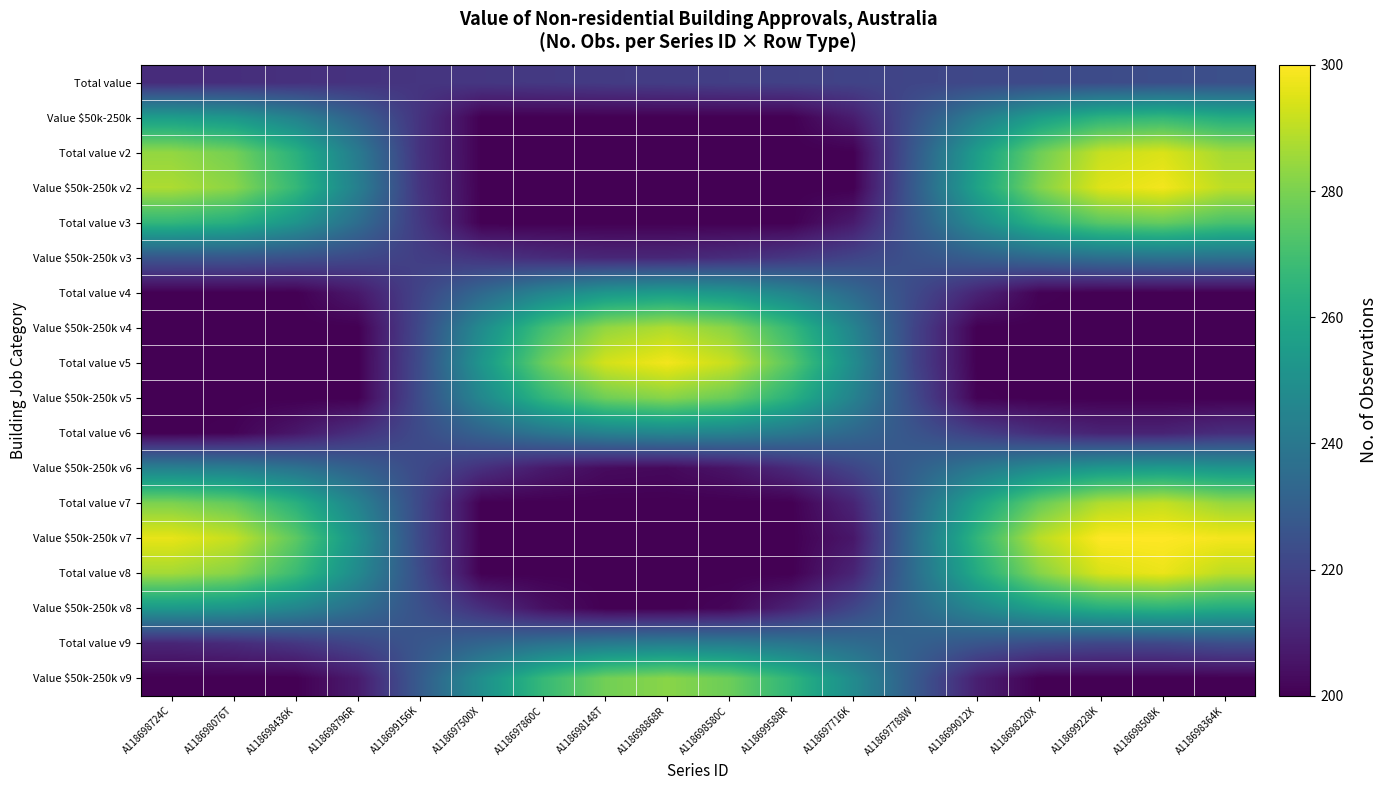

Reading left to right, list all the values displayed in this chart.

Total value: A118698724C=212.5	A118698076T=213.2	A118698436K=213.9	A118698796R=214.6	A118699156K=215.3	A118697500X=216.0	A118697860C=216.7	A118698148T=217.4	A118698868R=218.1	A118698580C=218.8	A118699588R=219.4	A118697716K=220.1	A118697788W=220.8	A118699012X=221.5	A118698220X=222.2	A118699228K=222.9	A118698508K=223.6	A118698364K=224.3
Value $50k-250k: A118698724C=255.5	A118698076T=252.9	A118698436K=244.1	A118698796R=230.6	A118699156K=214.7	A118697500X=200.0	A118697860C=200.0	A118698148T=200.0	A118698868R=200.0	A118698580C=200.0	A118699588R=200.0	A118697716K=207.8	A118697788W=225.2	A118699012X=242.1	A118698220X=255.8	A118699228K=264.3	A118698508K=266.4	A118698364K=261.8
Total value v2: A118698724C=283.8	A118698076T=279.0	A118698436K=264.0	A118698796R=241.3	A118699156K=214.6	A118697500X=200.0	A118697860C=200.0	A118698148T=200.0	A118698868R=200.0	A118698580C=200.0	A118699588R=200.0	A118697716K=200.0	A118697788W=228.3	A118699012X=255.7	A118698220X=277.8	A118699228K=291.4	A118698508K=294.4	A118698364K=286.5
Value $50k-250k v2: A118698724C=287.6	A118698076T=282.6	A118698436K=266.9	A118698796R=243.1	A118699156K=215.2	A118697500X=200.0	A118697860C=200.0	A118698148T=200.0	A118698868R=200.0	A118698580C=200.0	A118699588R=200.0	A118697716K=200.0	A118697788W=229.3	A118699012X=257.8	A118698220X=281.0	A118699228K=295.1	A118698508K=298.2	A118698364K=289.9
Total value v3: A118698724C=265.9	A118698076T=262.6	A118698436K=252.0	A118698796R=235.7	A118699156K=216.6	A118697500X=200.0	A118697860C=200.0	A118698148T=200.0	A118698868R=200.0	A118698580C=200.0	A118699588R=200.0	A118697716K=207.3	A118697788W=228.0	A118699012X=248.0	A118698220X=264.3	A118699228K=274.3	A118698508K=276.7	A118698364K=271.1
Value $50k-250k v3: A118698724C=226.6	A118698076T=226.4	A118698436K=224.7	A118698796R=221.9	A118699156K=218.4	A118697500X=215.0	A118697860C=212.3	A118698148T=210.9	A118698868R=211.0	A118698580C=212.7	A118699588R=216.0	A118697716K=220.4	A118697788W=225.2	A118699012X=230.0	A118698220X=233.9	A118699228K=236.6	A118698508K=237.6	A118698364K=237.0
Total value v4: A118698724C=200.0	A118698076T=200.0	A118698436K=200.0	A118698796R=206.7	A118699156K=220.4	A118697500X=234.0	A118697860C=245.3	A118698148T=252.8	A118698868R=255.4	A118698580C=252.7	A118699588R=245.3	A118697716K=234.5	A118697788W=222.1	A118699012X=210.1	A118698220X=200.6	A118699228K=200.0	A118698508K=200.0	A118698364K=200.0
Value $50k-250k v4: A118698724C=200.0	A118698076T=200.0	A118698436K=200.0	A118698796R=200.0	A118699156K=222.0	A118697500X=248.0	A118697860C=269.7	A118698148T=283.8	A118698868R=288.2	A118698580C=282.2	A118699588R=267.0	A118697716K=245.1	A118697788W=220.0	A118699012X=200.0	A118698220X=200.0	A118699228K=200.0	A118698508K=200.0	A118698364K=200.0
Total value v5: A118698724C=200.0	A118698076T=200.0	A118698436K=200.0	A118698796R=200.0	A118699156K=223.0	A118697500X=252.6	A118697860C=277.3	A118698148T=293.3	A118698868R=298.2	A118698580C=291.3	A118699588R=273.8	A118697716K=248.7	A118697788W=219.9	A118699012X=200.0	A118698220X=200.0	A118699228K=200.0	A118698508K=200.0	A118698364K=200.0
Value $50k-250k v5: A118698724C=200.0	A118698076T=200.0	A118698436K=200.0	A118698796R=200.0	A118699156K=223.2	A118697500X=246.3	A118697860C=265.7	A118698148T=278.2	A118698868R=282.2	A118698580C=277.0	A118699588R=263.6	A118697716K=244.2	A118697788W=222.0	A118699012X=200.6	A118698220X=200.0	A118699228K=200.0	A118698508K=200.0	A118698364K=200.0
Total value v6: A118698724C=200.0	A118698076T=200.8	A118698436K=206.2	A118698796R=213.9	A118699156K=222.8	A118697500X=231.6	A118697860C=239.1	A118698148T=244.1	A118698868R=245.9	A118698580C=244.5	A118699588R=240.1	A118697716K=233.5	A118697788W=225.9	A118699012X=218.7	A118698220X=212.9	A118699228K=209.7	A118698508K=209.7	A118698364K=213.0
Value $50k-250k v6: A118698724C=243.5	A118698076T=242.4	A118698436K=237.8	A118698796R=230.7	A118699156K=222.2	A118697500X=213.9	A118697860C=207.1	A118698148T=203.0	A118698868R=202.4	A118698580C=205.4	A118699588R=211.8	A118697716K=220.6	A118697788W=230.5	A118699012X=240.1	A118698220X=248.0	A118699228K=253.0	A118698508K=254.5	A118698364K=252.3
Total value v7: A118698724C=280.4	A118698076T=276.4	A118698436K=263.7	A118698796R=244.5	A118699156K=221.9	A118697500X=200.0	A118697860C=200.0	A118698148T=200.0	A118698868R=200.0	A118698580C=200.0	A118699588R=200.0	A118697716K=210.2	A118697788W=234.4	A118699012X=257.7	A118698220X=276.7	A118699228K=288.4	A118698508K=291.1	A118698364K=284.4
Value $50k-250k v7: A118698724C=296.4	A118698076T=291.2	A118698436K=275.1	A118698796R=250.7	A118699156K=222.1	A118697500X=200.0	A118697860C=200.0	A118698148T=200.0	A118698868R=200.0	A118698580C=200.0	A118699588R=200.0	A118697716K=206.2	A118697788W=236.4	A118699012X=265.6	A118698220X=289.3	A118699228K=300.0	A118698508K=300.0	A118698364K=298.4
Total value v8: A118698724C=286.3	A118698076T=282.0	A118698436K=268.3	A118698796R=247.5	A118699156K=223.1	A118697500X=200.0	A118697860C=200.0	A118698148T=200.0	A118698868R=200.0	A118698580C=200.0	A118699588R=200.0	A118697716K=210.2	A118697788W=236.2	A118699012X=261.3	A118698220X=281.7	A118699228K=294.2	A118698508K=297.0	A118698364K=289.8
Value $50k-250k v8: A118698724C=253.8	A118698076T=252.1	A118698436K=245.8	A118698796R=236.2	A118699156K=224.8	A118697500X=213.5	A118697860C=204.3	A118698148T=200.0	A118698868R=200.0	A118698580C=201.4	A118699588R=209.7	A118697716K=221.1	A118697788W=234.0	A118699012X=246.4	A118698220X=256.6	A118699228K=263.0	A118698508K=264.7	A118698364K=261.6
Total value v9: A118698724C=210.5	A118698076T=212.3	A118698436K=215.9	A118698796R=221.0	A118699156K=226.8	A118697500X=232.5	A118697860C=237.4	A118698148T=240.8	A118698868R=242.2	A118698580C=241.6	A118699588R=239.1	A118697716K=235.3	A118697788W=230.8	A118699012X=226.5	A118698220X=223.2	A118699228K=221.5	A118698508K=221.7	A118698364K=224.0
Value $50k-250k v9: A118698724C=200.0	A118698076T=200.0	A118698436K=200.0	A118698796R=207.4	A118699156K=228.6	A118697500X=249.6	A118697860C=267.2	A118698148T=278.6	A118698868R=282.3	A118698580C=277.6	A118699588R=265.6	A118697716K=248.1	A118697788W=228.0	A118699012X=208.7	A118698220X=200.0	A118699228K=200.0	A118698508K=200.0	A118698364K=200.0